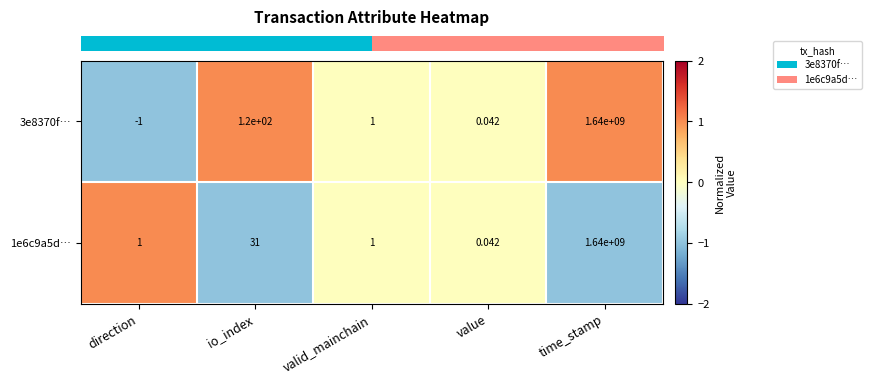

At which label does 3e8370f… first exceed 1?

io_index